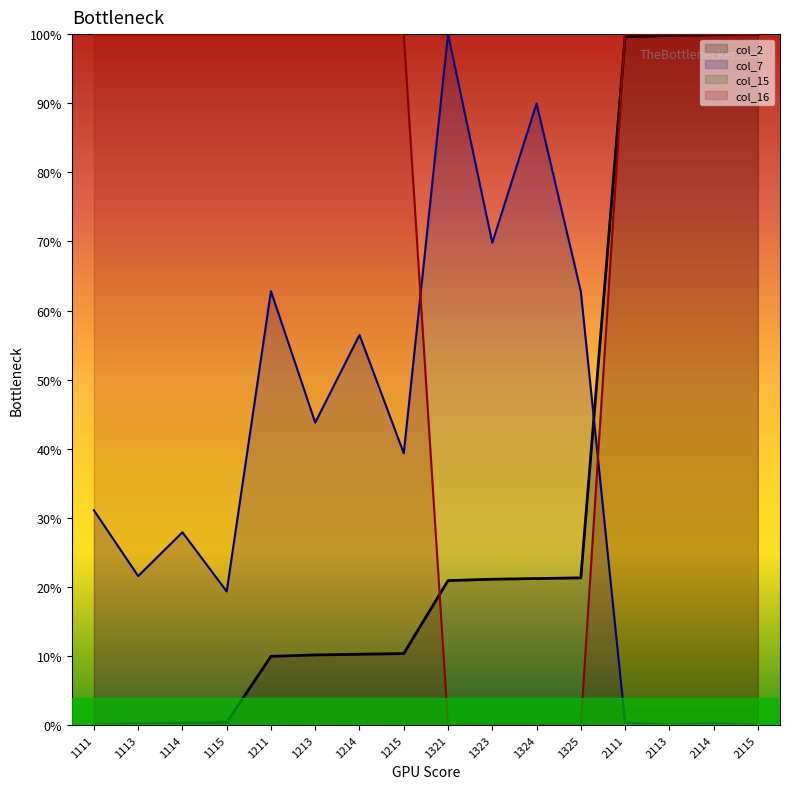

Reading right to left, list all the values displayed in this chart.

col_2: 1.0	1.0	1.0	1.0	0.2	0.2	0.2	0.2	0.1	0.1	0.1	0.1	0.0	0.0	0.0	0.0
col_7: 0.0	0.0	0.0	0.0	0.6	0.9	0.7	1.0	0.4	0.6	0.4	0.6	0.2	0.3	0.2	0.3
col_16: 1.0	1.0	1.0	1.0	0.0	0.0	0.0	0.0	1.0	1.0	1.0	1.0	1.0	1.0	1.0	1.0